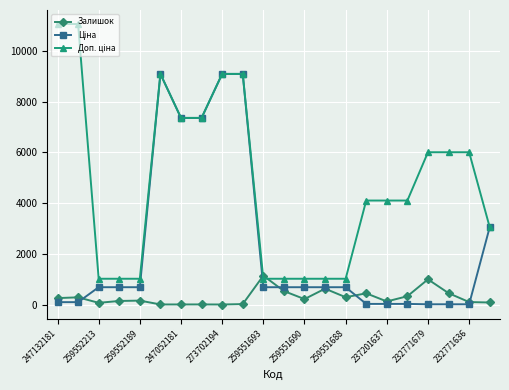

What is the difference between the highest and lowest values at 259551688?

726.4